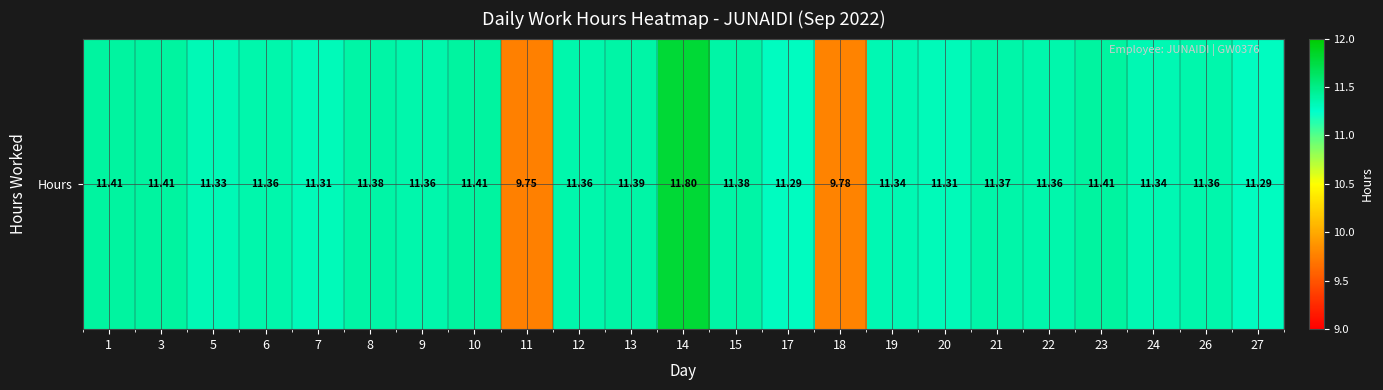

Reading left to right, list all the values displayed in this chart.

11.4	11.4	11.3	11.4	11.3	11.4	11.4	11.4	9.8	11.4	11.4	11.8	11.4	11.3	9.8	11.3	11.3	11.4	11.4	11.4	11.3	11.4	11.3